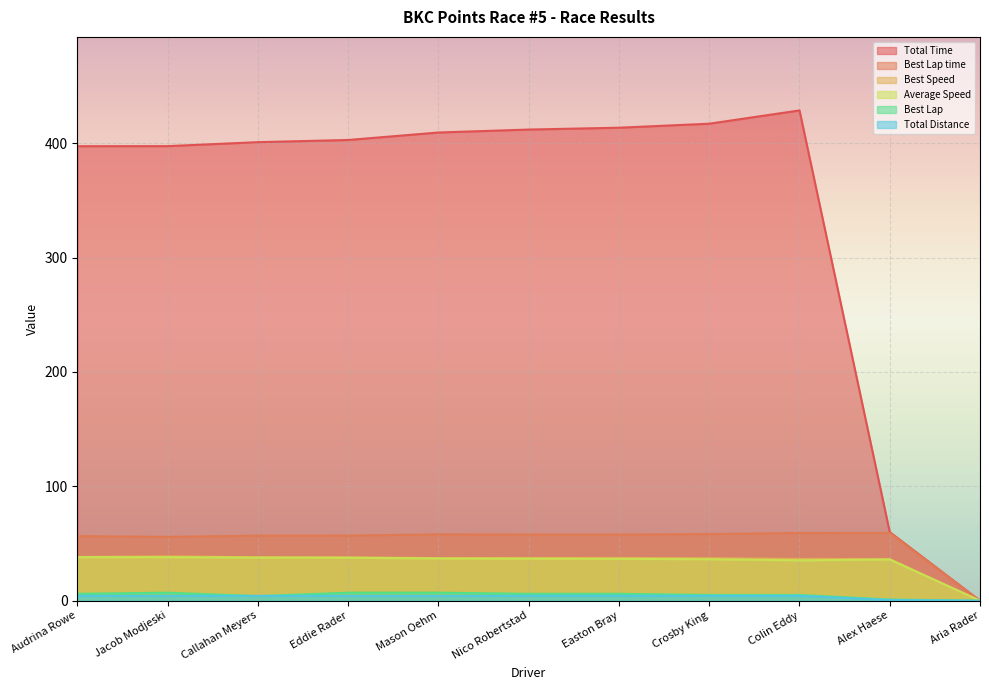

Is the value of Best Lap time at Nico Robertstad greater than the value of Average Speed at Colin Eddy?

Yes